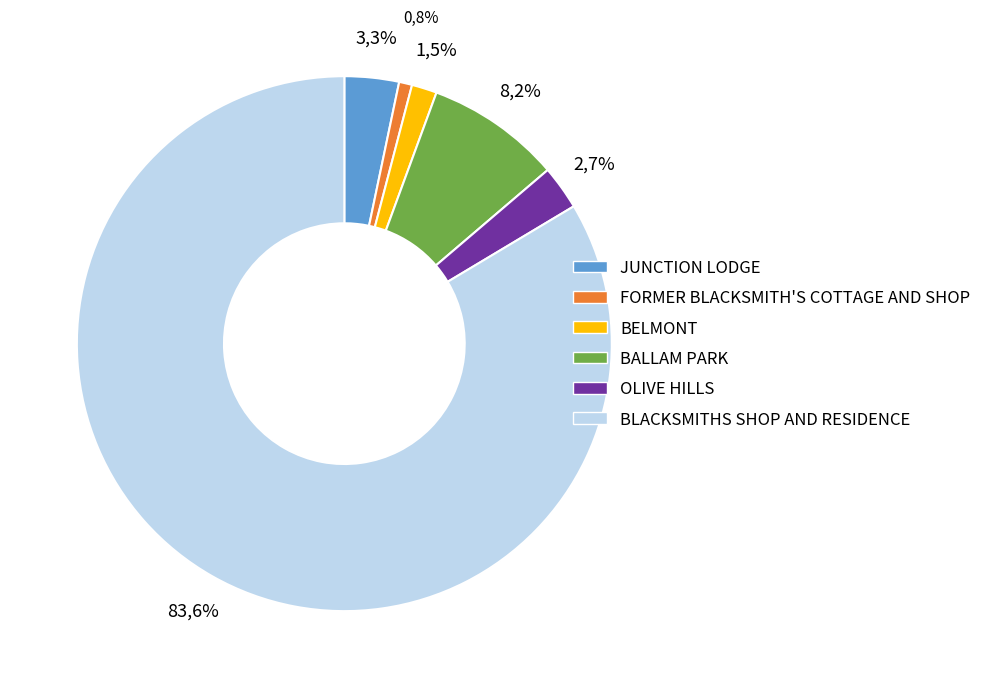

What percentage is the BALLAM PARK slice, to the nearest percent?

8%